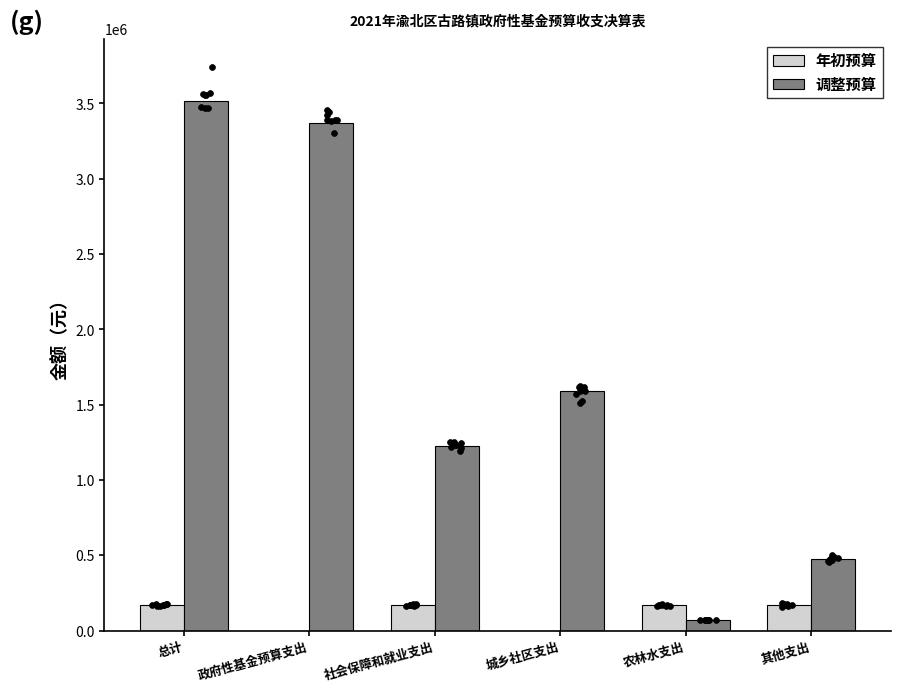

Which series contains the highest Y value?

调整预算